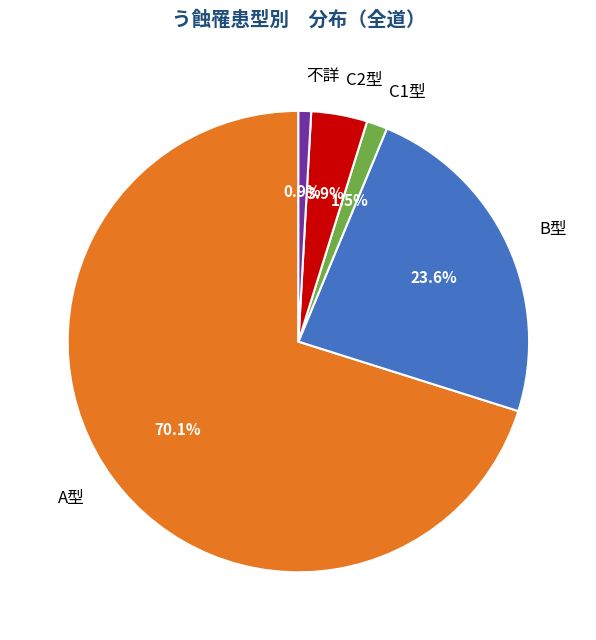

Is it true that A型 is 61% of the pie?

False